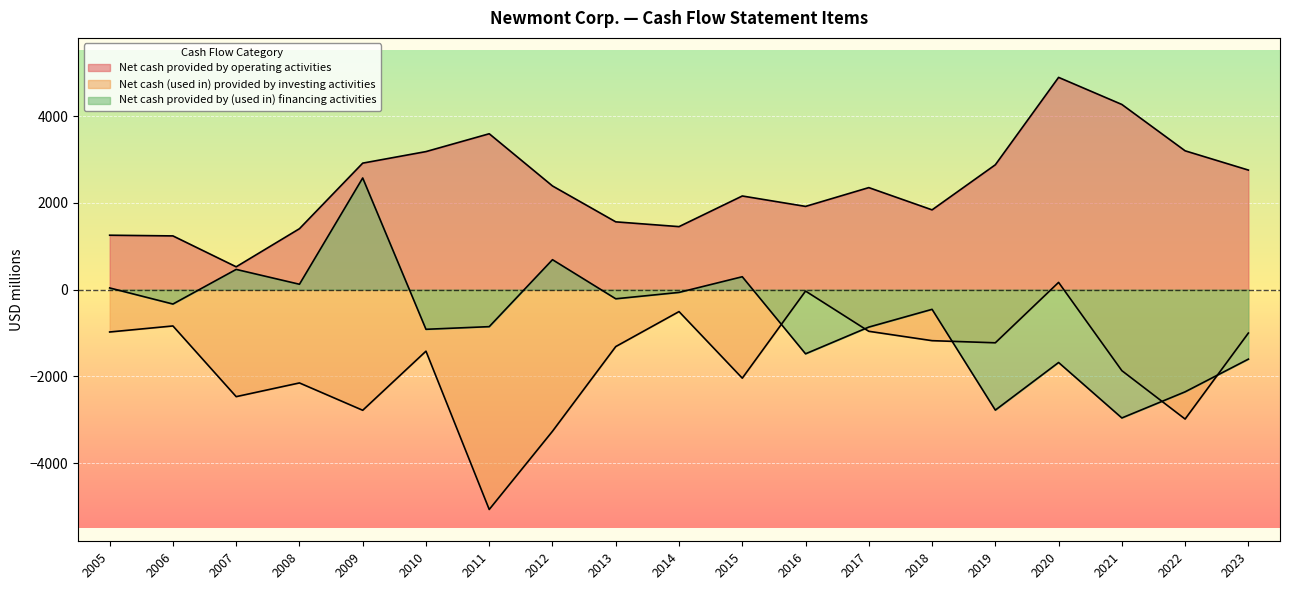

How many times do Net cash (used in) provided by investing activities and Net cash provided by (used in) financing activities cross each other?

5